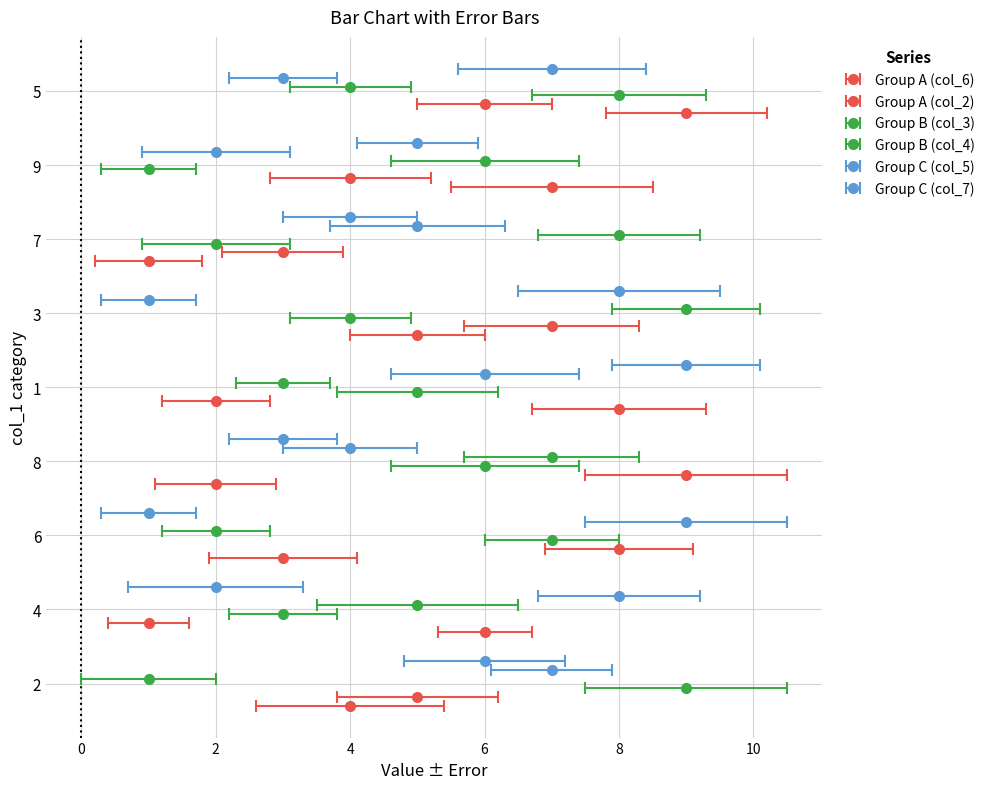

True or false: col_4 has a value of 4 at 8.

False